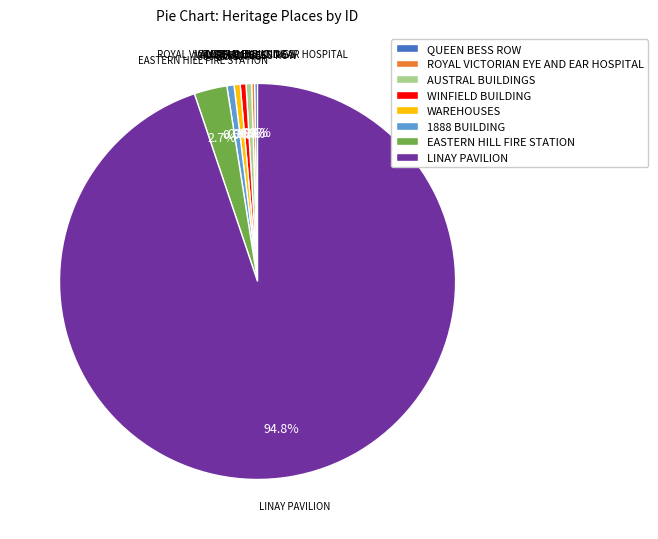

Approximately how many times larger is the value at LINAY PAVILION compared to 1888 BUILDING?

163.3